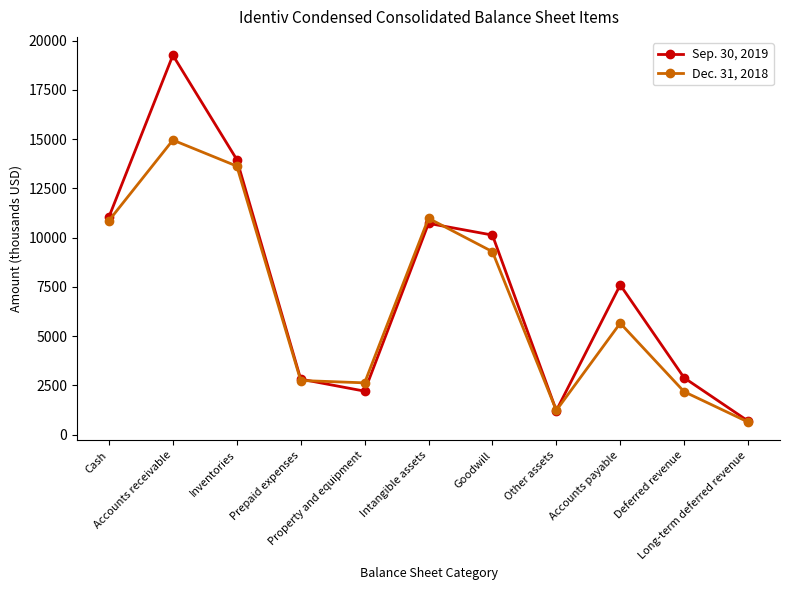

What is the label of the 5th point from the left?

Property and equipment